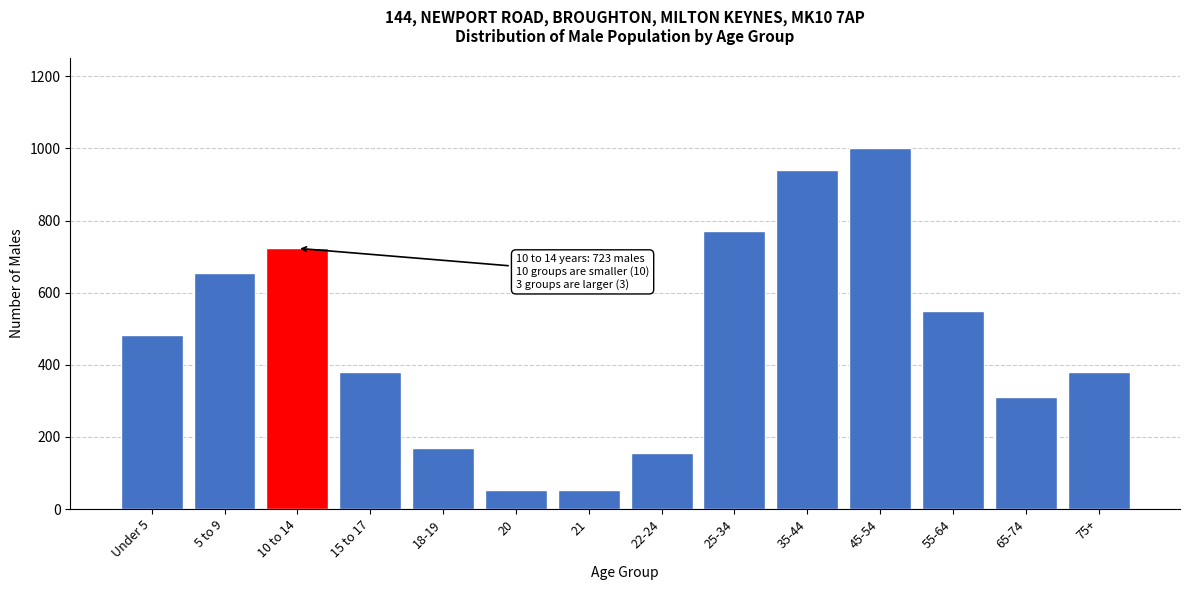

The value at 5 to 9 is 137. True or false?

False